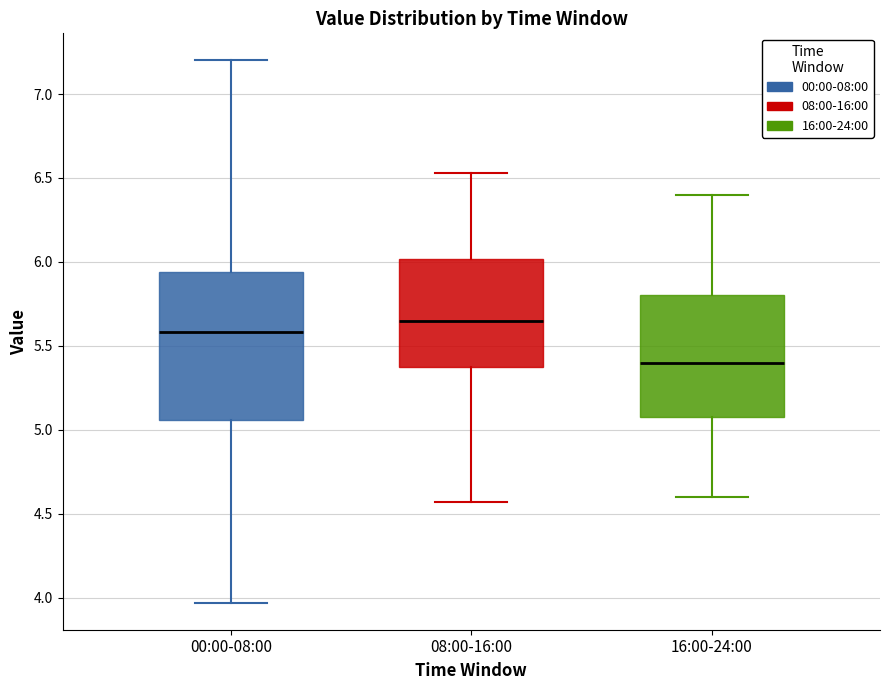

Reading left to right, transcribe this box plot: for each box, give where its median line is, the range the box spans, and where its two whiskers end, as read against the y-axis. The values are not printed on the chart, so give them approximately, as read against the axis.

00:00-08:00: median 5.60, box 5.05 to 5.95, whiskers 3.95 to 7.20
08:00-16:00: median 5.65, box 5.40 to 6.00, whiskers 4.55 to 6.55
16:00-24:00: median 5.40, box 5.10 to 5.80, whiskers 4.60 to 6.40